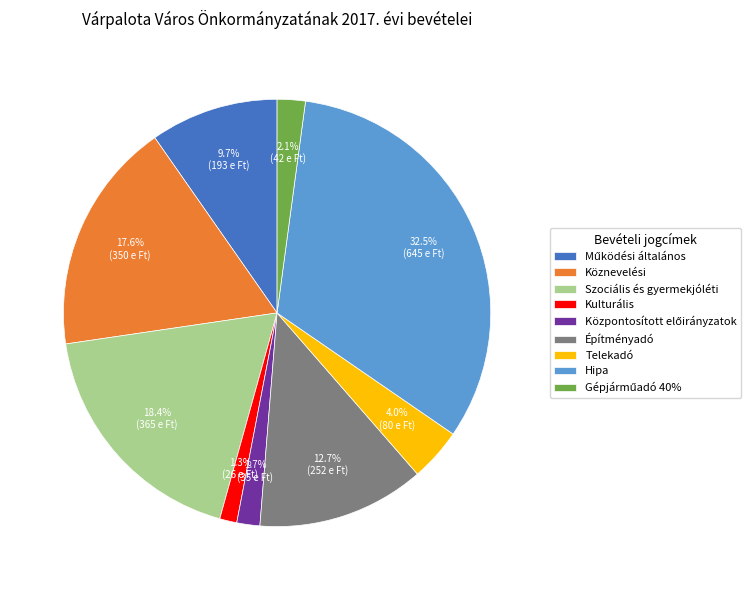

What is the largest slice in the pie chart?

Hipa